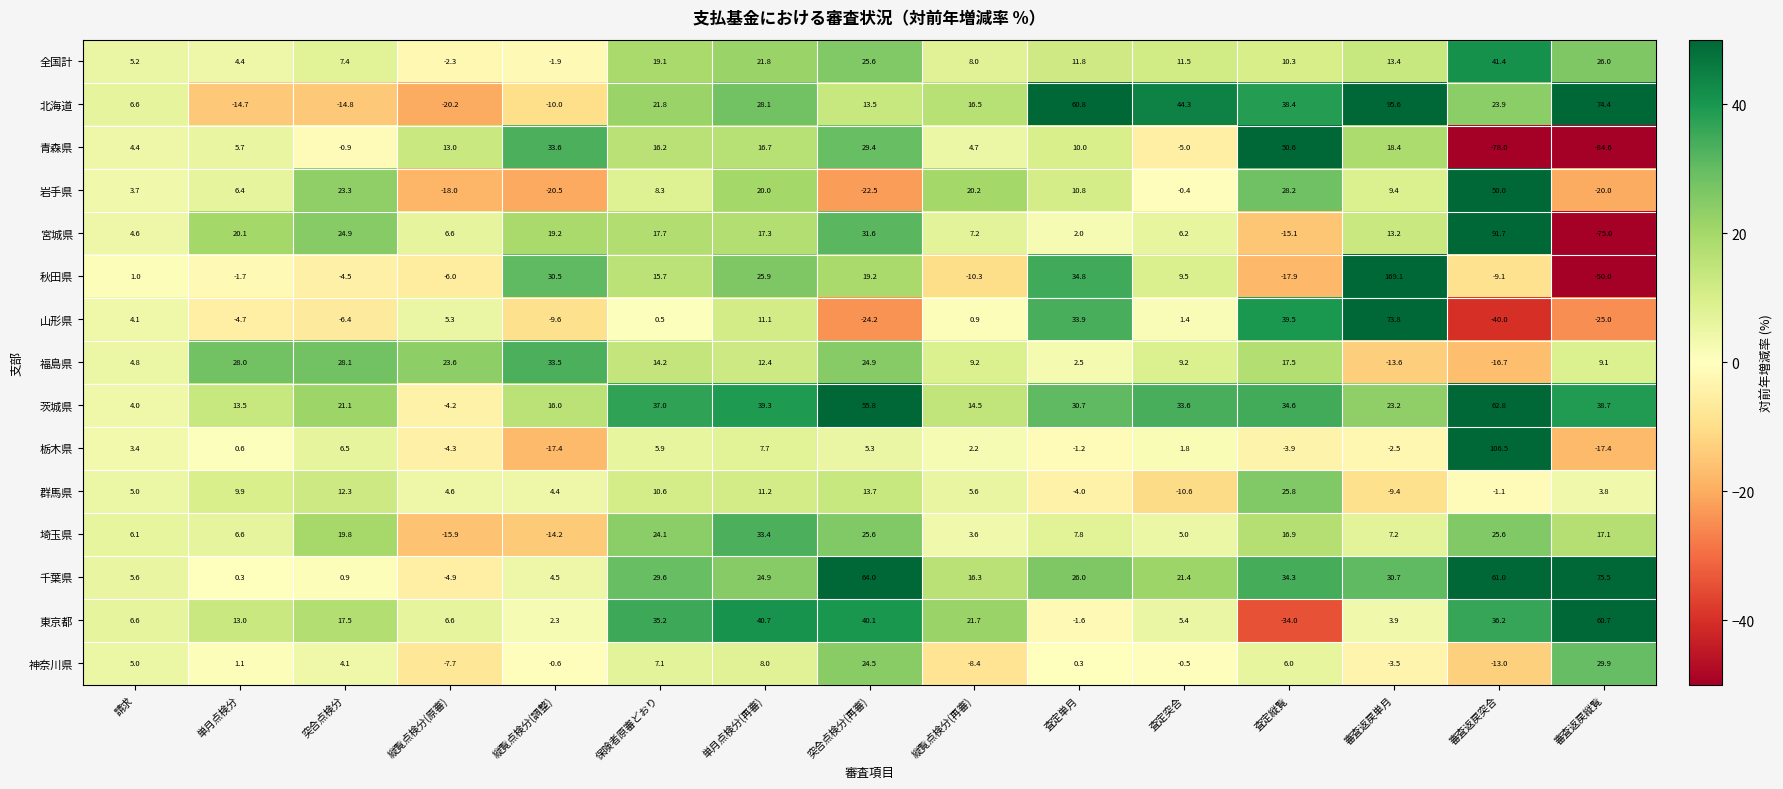

What is the average value of the 青森県 series?

2.3